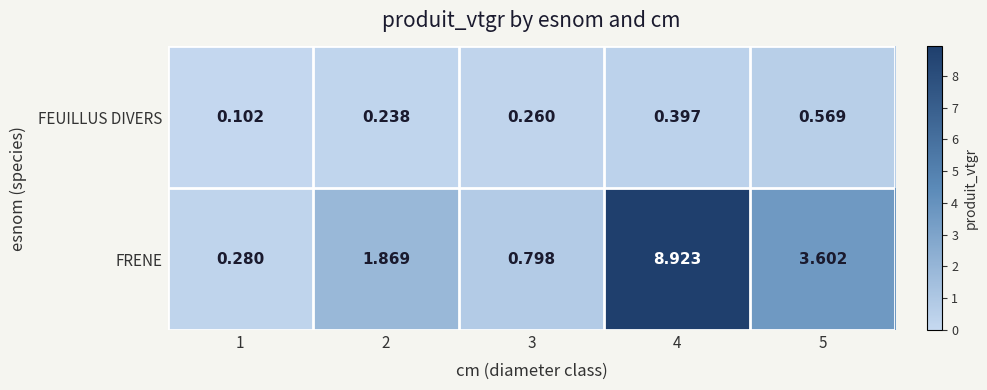

Rank the series by their average value, from lowest to highest.

FEUILLUS DIVERS, FRENE